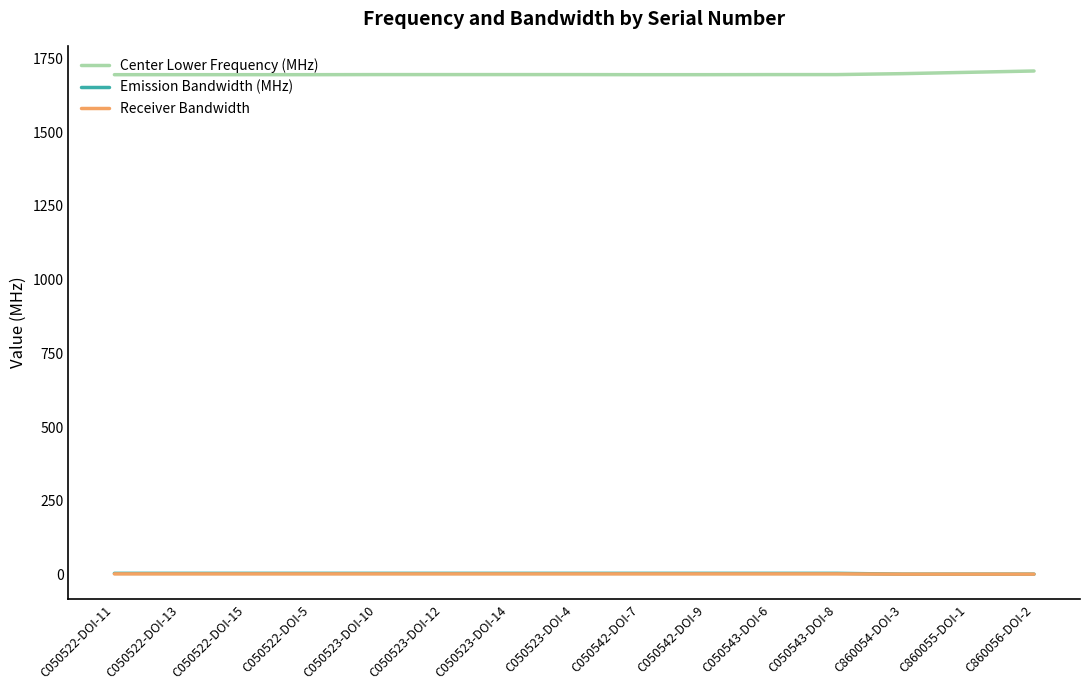

What is the highest value of the Center Lower Frequency (MHz) series?

1707.0